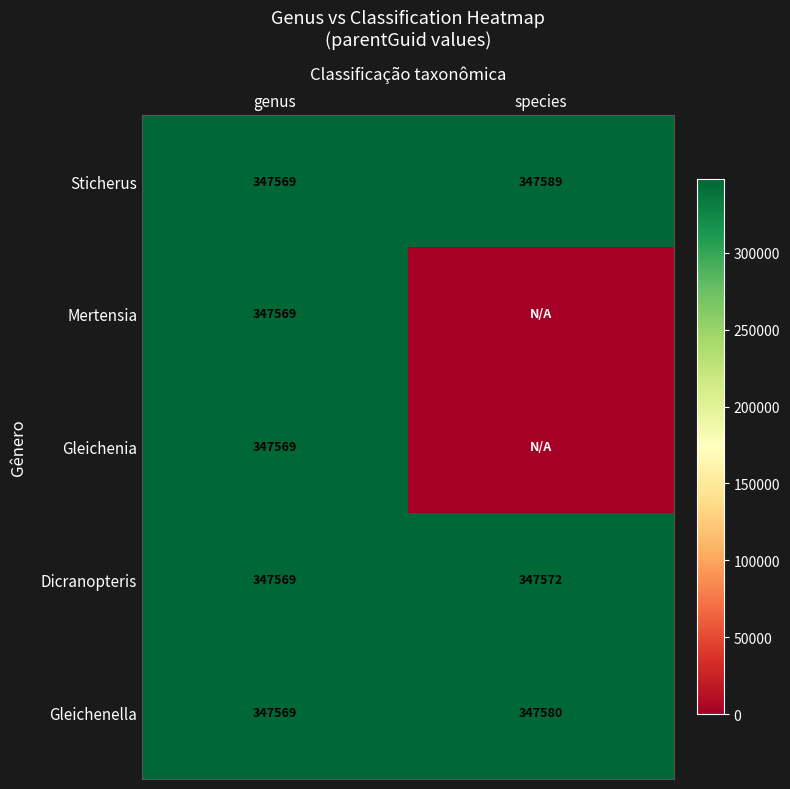

What is the lowest value of the Sticherus series?

347569